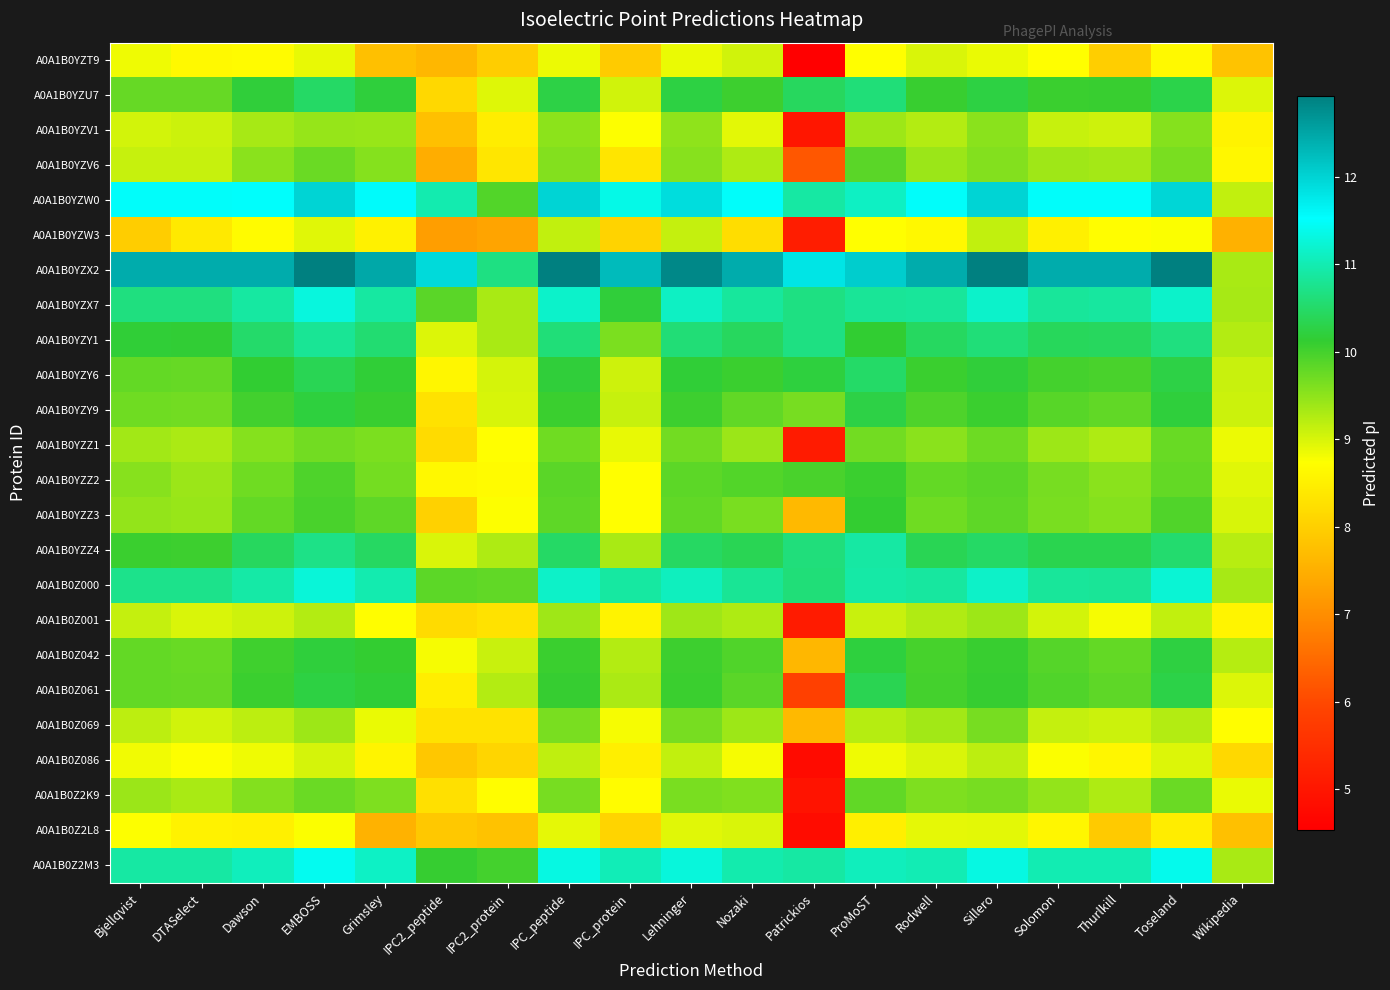

What is the smallest value displayed?

4.5